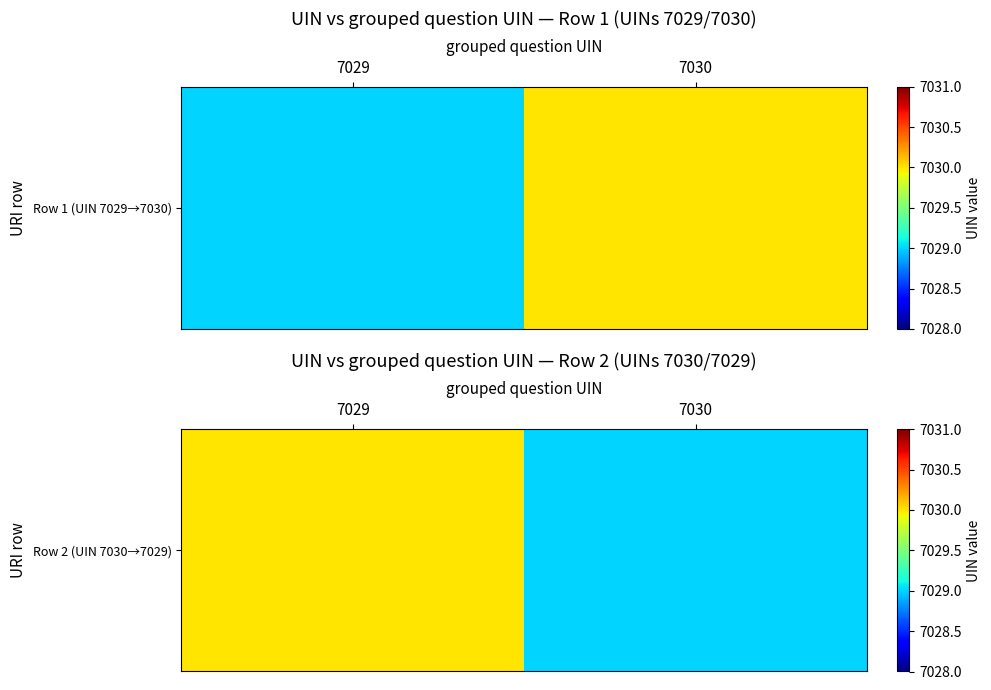

The chart shows a value of 9919 at 7030. True or false?

False